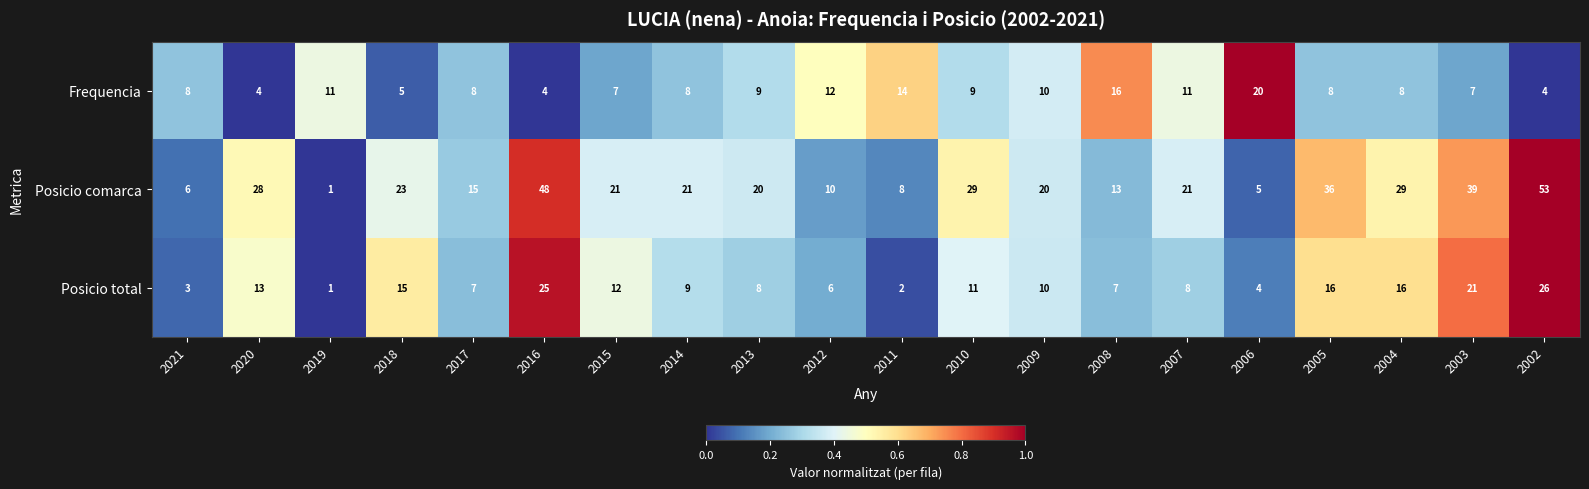

Which series has the largest total across all categories?

Posicio comarca